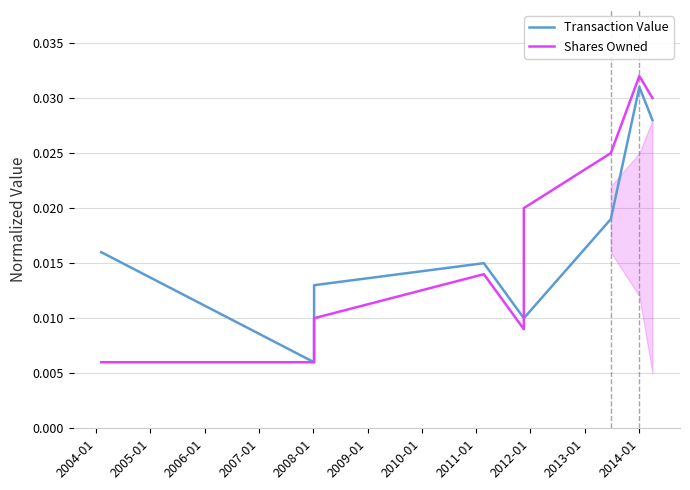

What is the sum of all Shares Owned values?

0.2